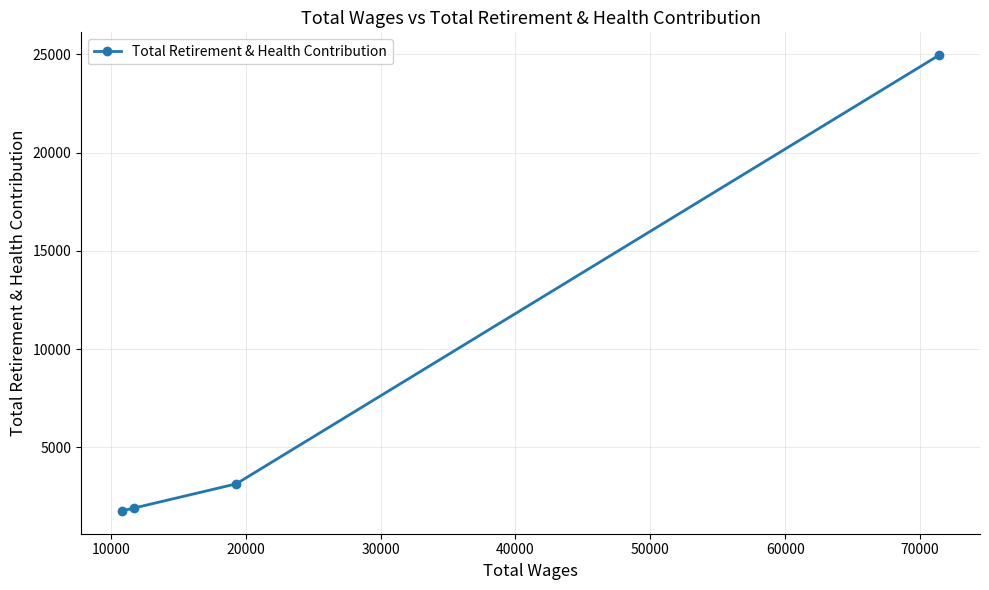

What is the sum of all values?

31760